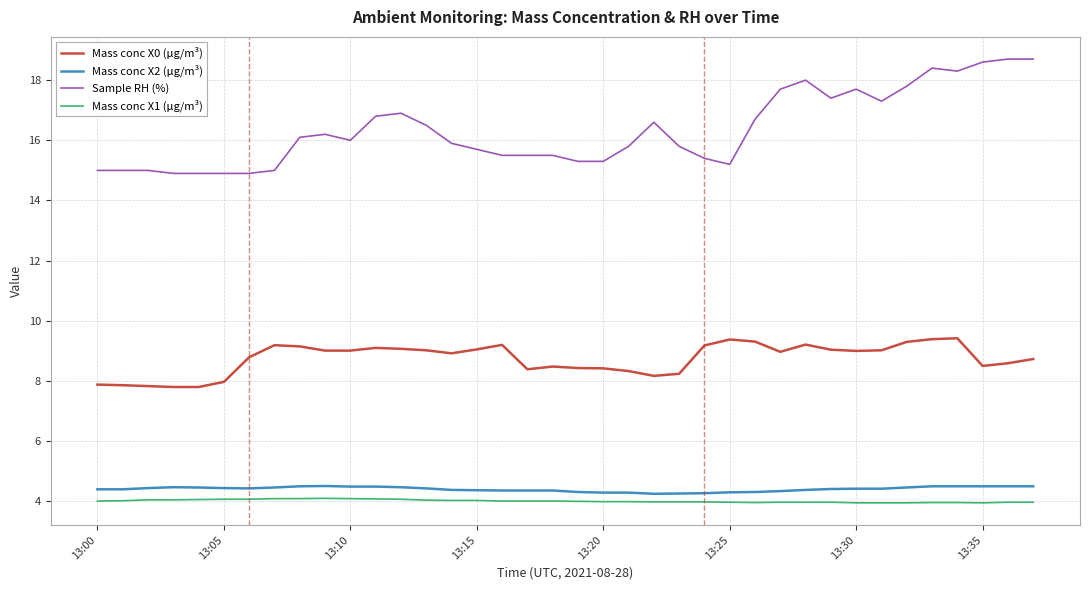

True or false: Mass conc X0 (μg/m³) and Sample RH (%) intersect in this chart.

False